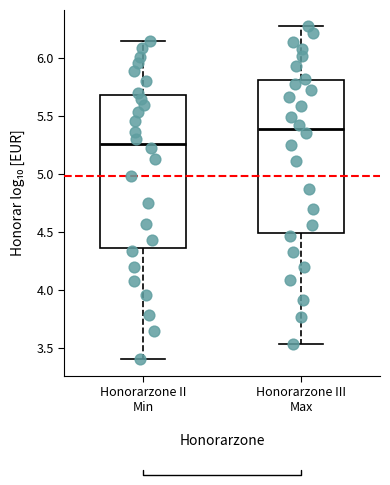

Which box has the lowest median line?

Honorarzone II Min